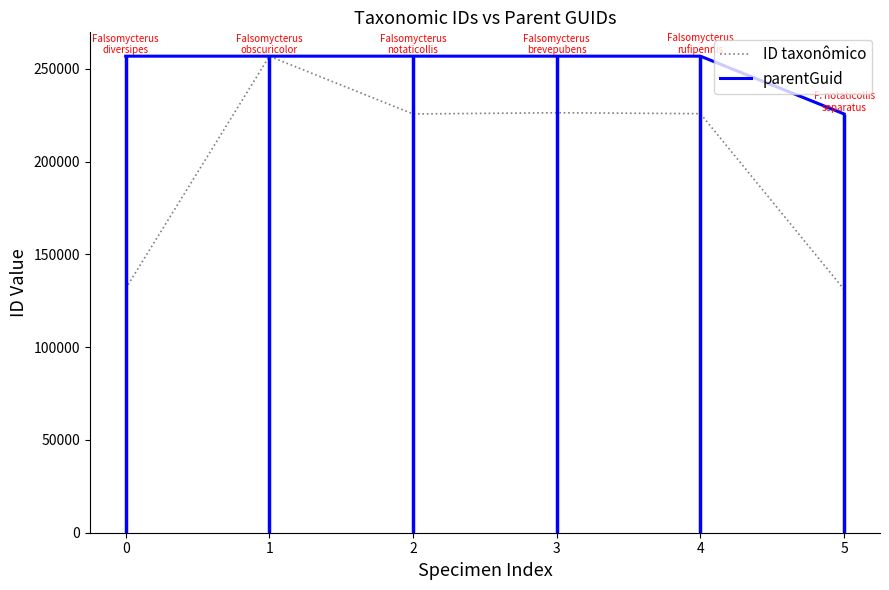

Count the number of categories in the chart.

6